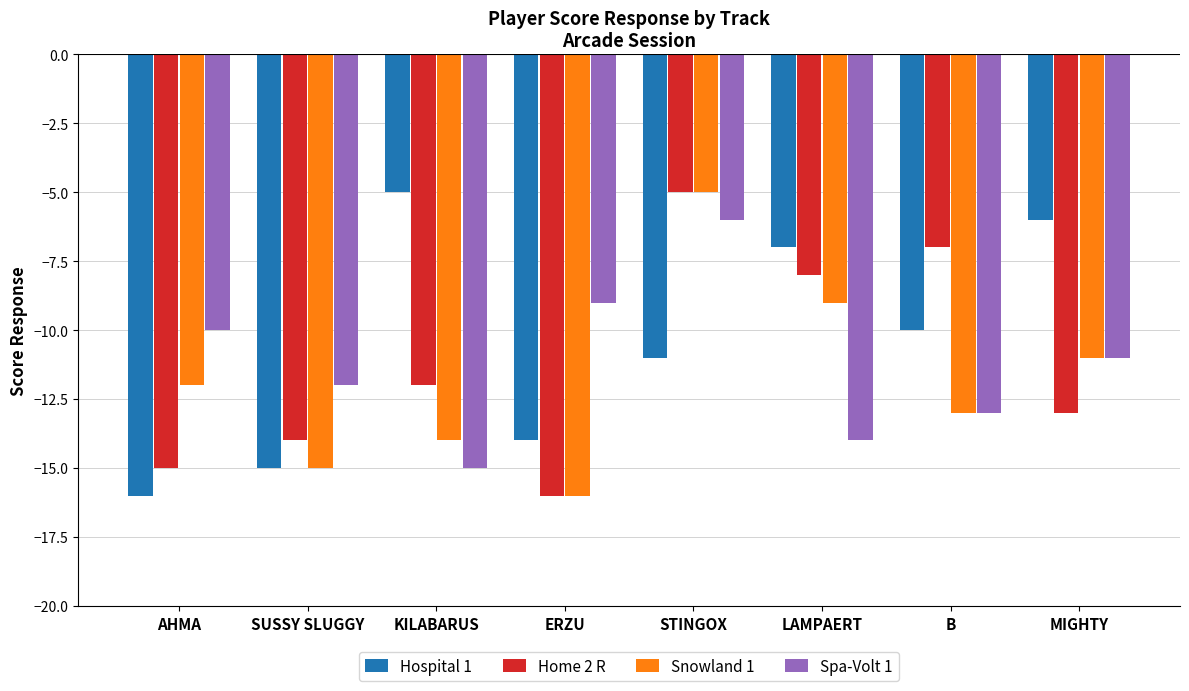

How many series are shown in this chart?

4